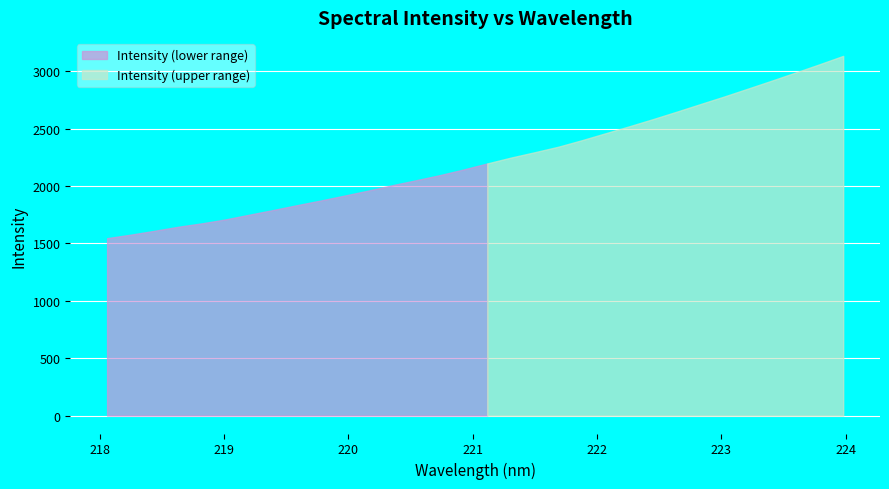

Reading left to right, extract all data points from this chart.

218.0596=1545.5	218.2508=1576.2	218.442=1610.0	218.6332=1645.0	218.8244=1675.1	219.0156=1709.7	219.2067=1750.6	219.3979=1791.5	219.589=1833.2	219.7801=1874.3	219.9712=1916.8	220.1623=1960.5	220.3533=2006.9	220.5444=2050.1	220.7354=2094.6	220.9264=2143.9	221.1174=2196.6	221.3083=2247.7	221.4993=2294.3	221.6902=2342.7	221.8812=2400.0	222.0721=2460.8	222.263=2521.4	222.4538=2583.9	222.6447=2648.9	222.8355=2715.2	223.0264=2781.0	223.2172=2849.6	223.408=2918.8	223.5987=2989.4	223.7895=3060.6	223.9802=3133.9